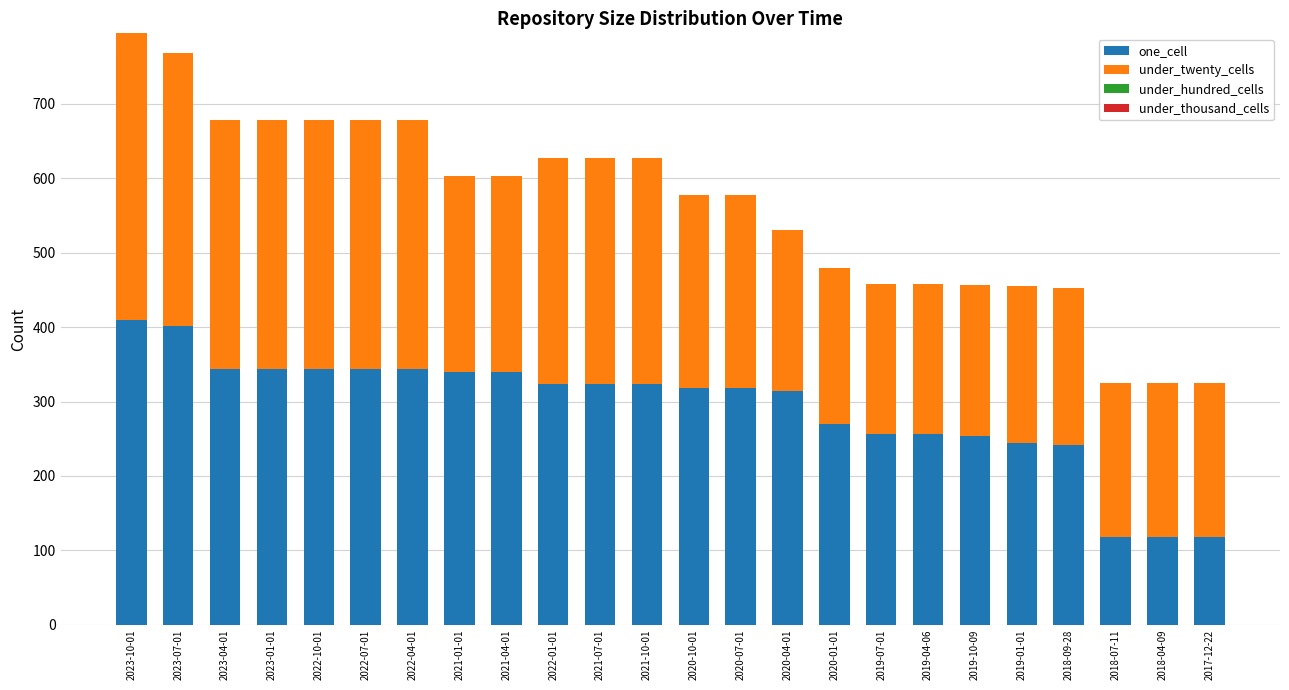

What is the minimum value for one_cell?

118